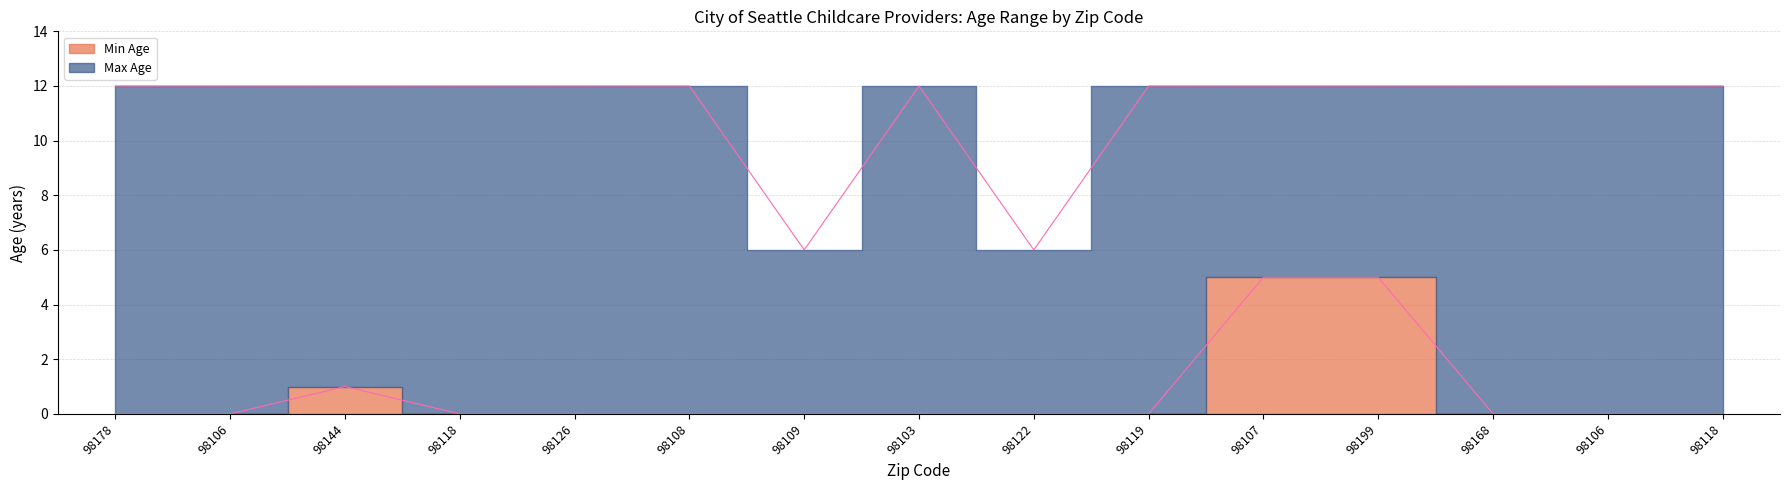

What are all the series names shown in the legend?

Min Age, Max Age